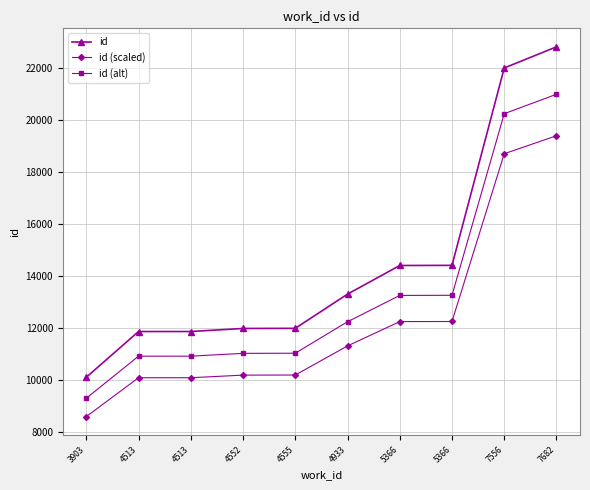

What are all the series names shown in the legend?

id, id (scaled), id (alt)